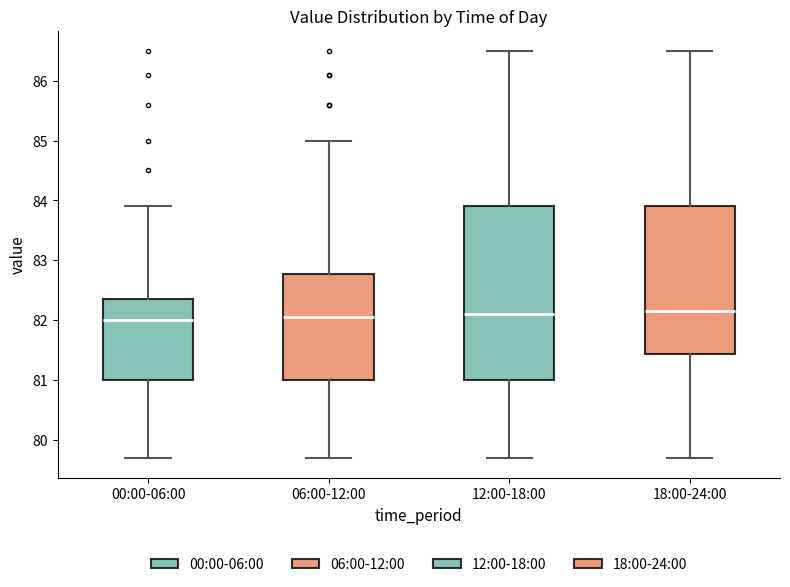

Where does the upper whisker of the box for 00:00-06:00 end on the y-axis? The values are not printed on the chart, so give them approximately, as read against the axis.

83.9